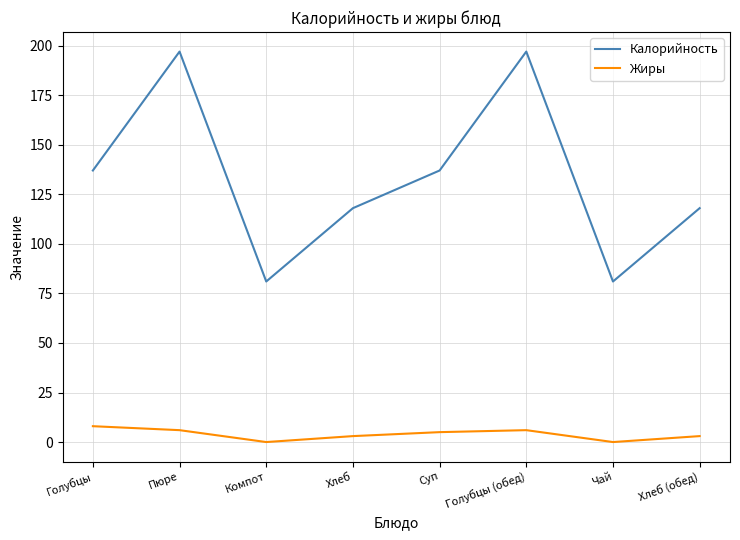

Which series changed the most between Хлеб and Голубцы (обед)?

Калорийность